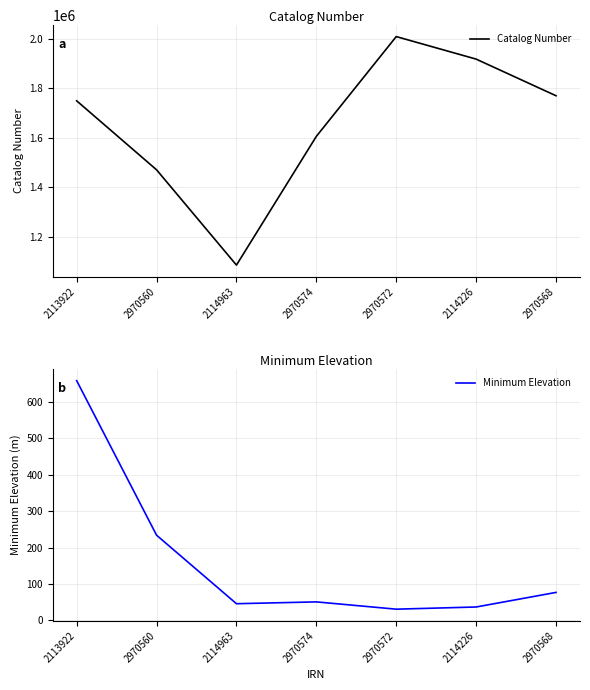

Where is the first local minimum for Catalog Number?

2114963